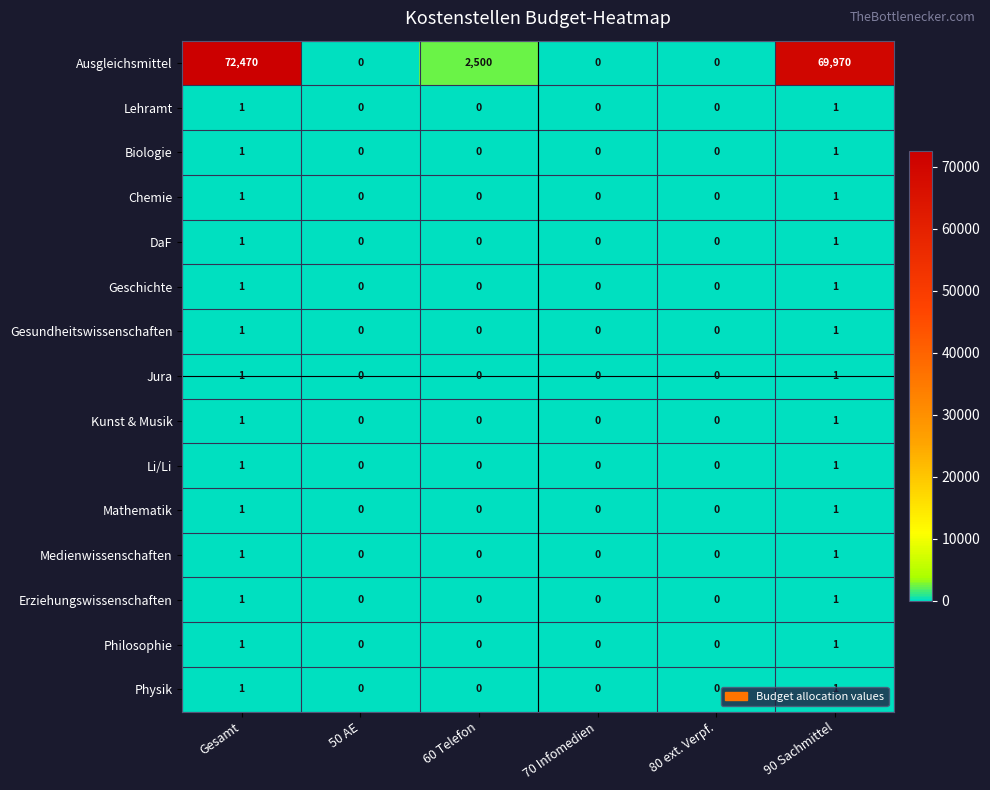

At how many categories does at least one series exceed 63462?

2